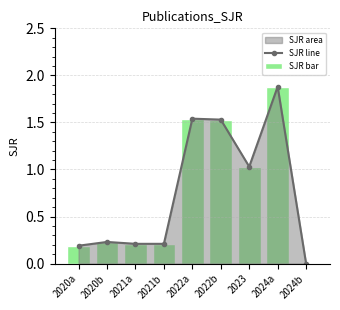

The value of SJR bar at 2022b is 2.7. True or false?

False